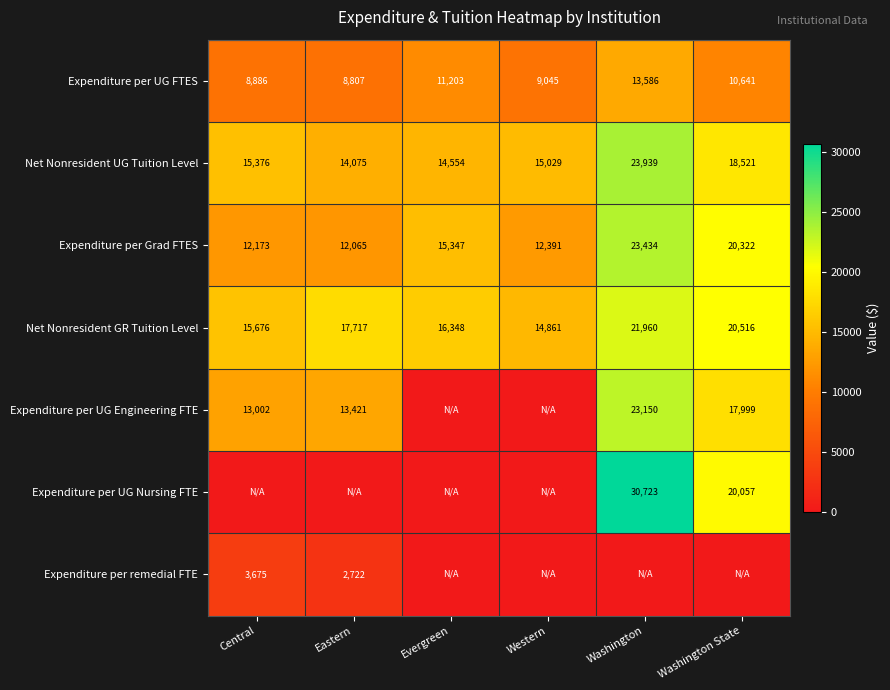

The value of Net Nonresident GR Tuition Level at Western is 14861. True or false?

True